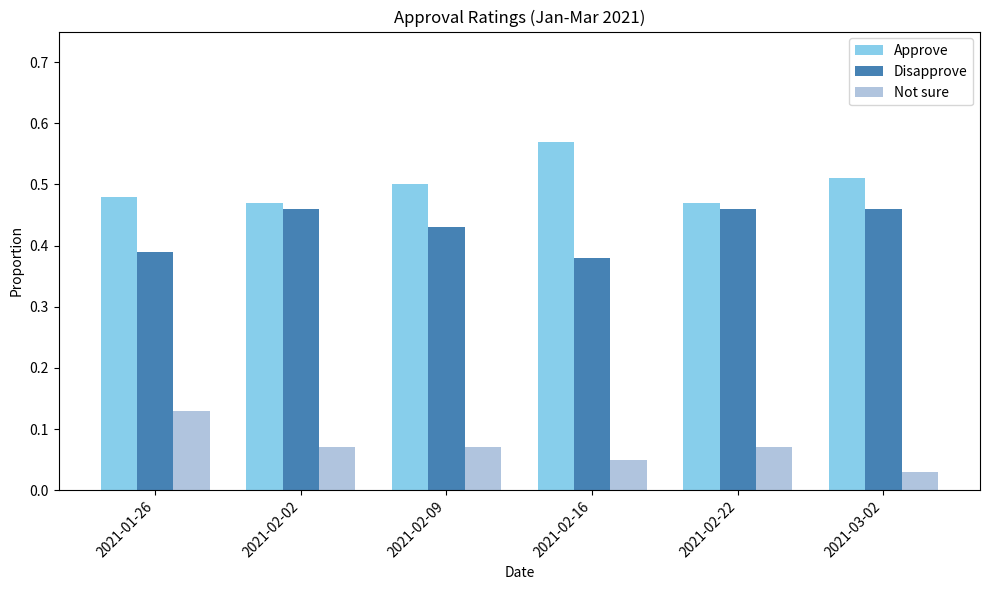

How many Approve values are between 0 and 1?

6